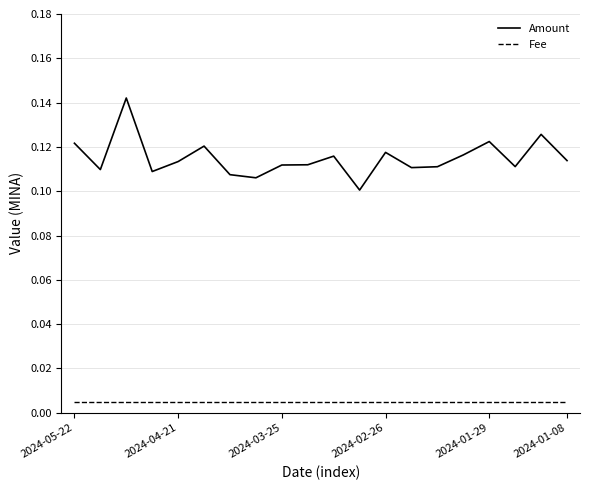

True or false: Fee and Amount intersect in this chart.

False